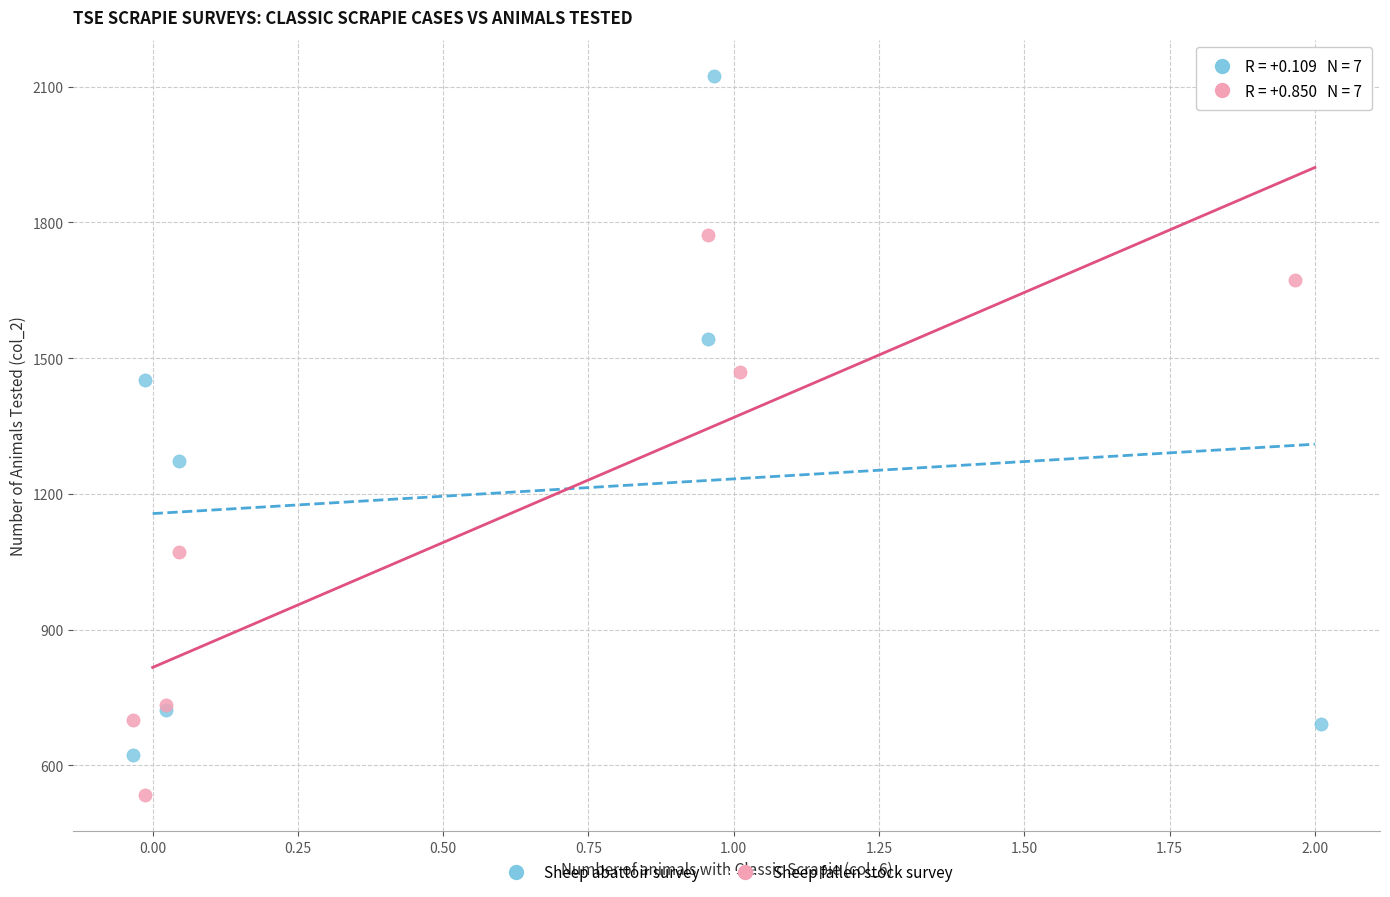

Which series contains the lowest Y value?

Sheep fallen stock survey